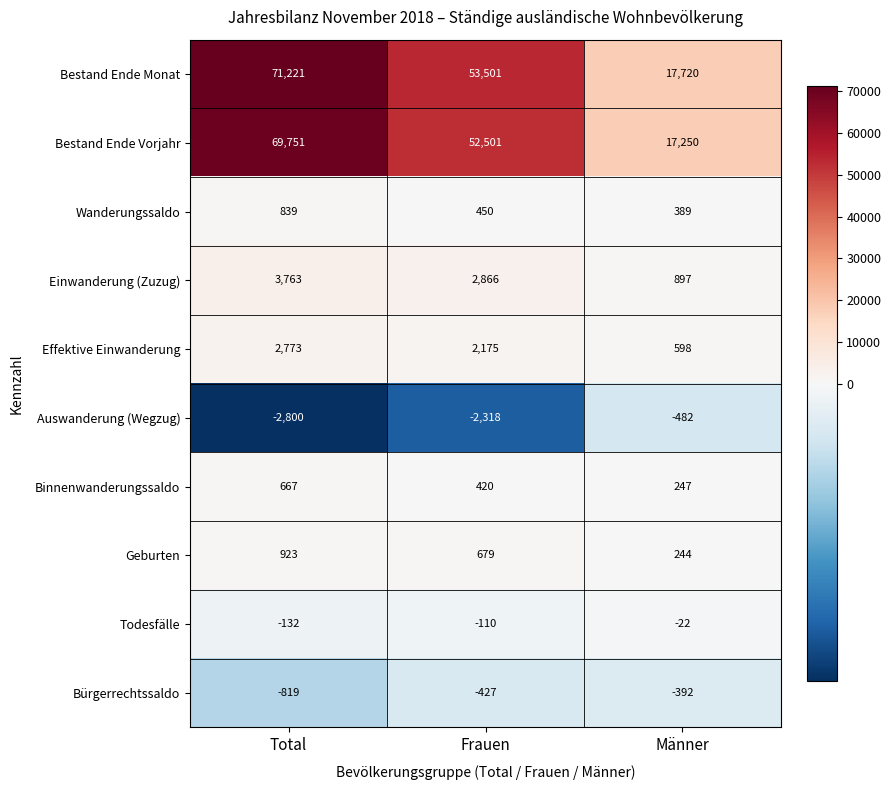

Which series changed the most between Total and Frauen?

Bestand Ende Monat